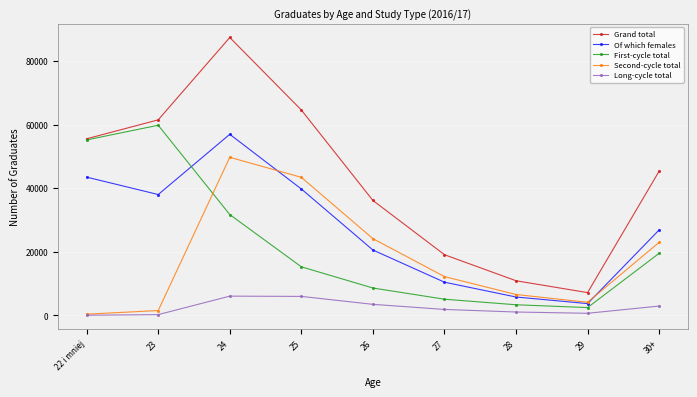

Which series has the widest spread of values?

Grand total